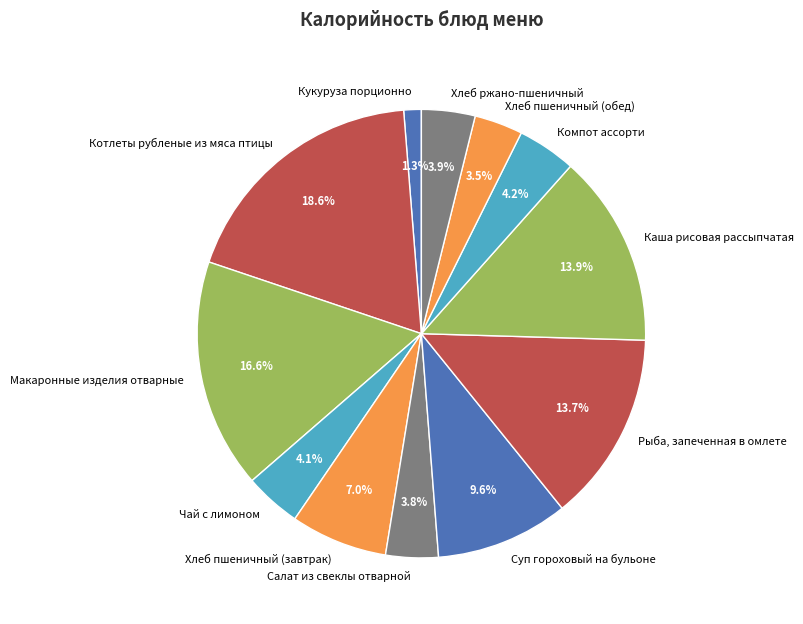

Rank the categories by value from lowest to highest.

Кукуруза порционно, Хлеб пшеничный (обед), Салат из свеклы отварной, Хлеб ржано-пшеничный, Чай с лимоном, Компот ассорти, Хлеб пшеничный (завтрак), Суп гороховый на бульоне, Рыба, запеченная в омлете, Каша рисовая рассыпчатая, Макаронные изделия отварные, Котлеты рубленые из мяса птицы